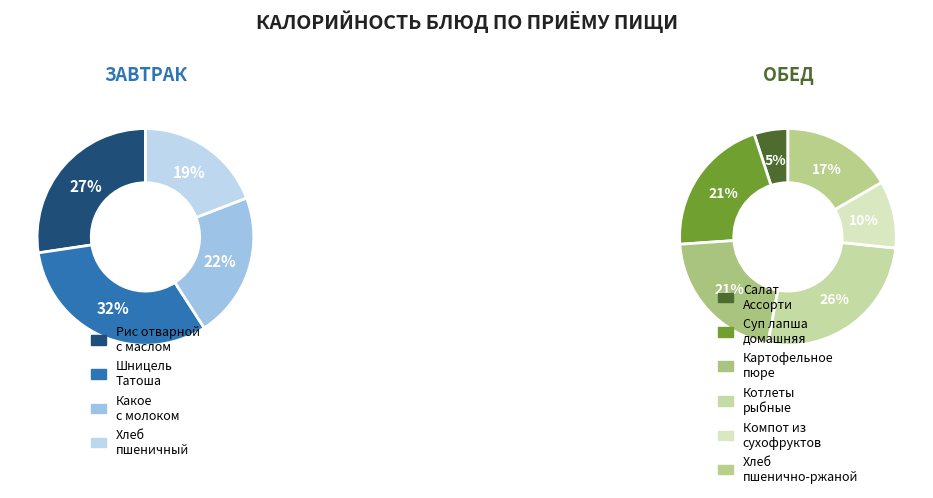

How many segments does this pie chart have?

10